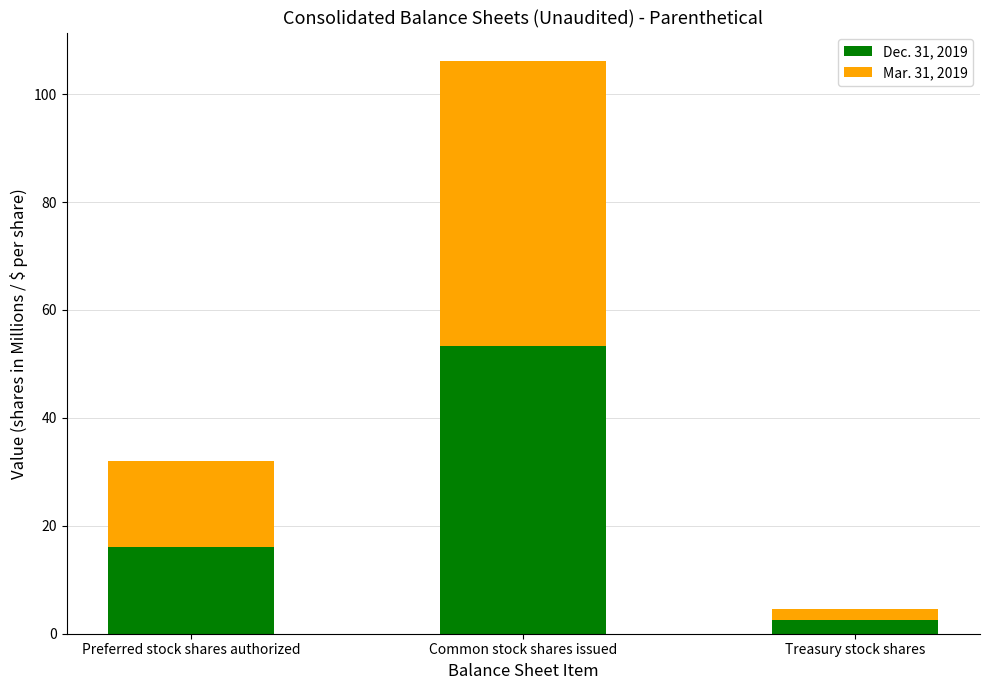

What is the total value across all series at Common stock shares issued?

106.1